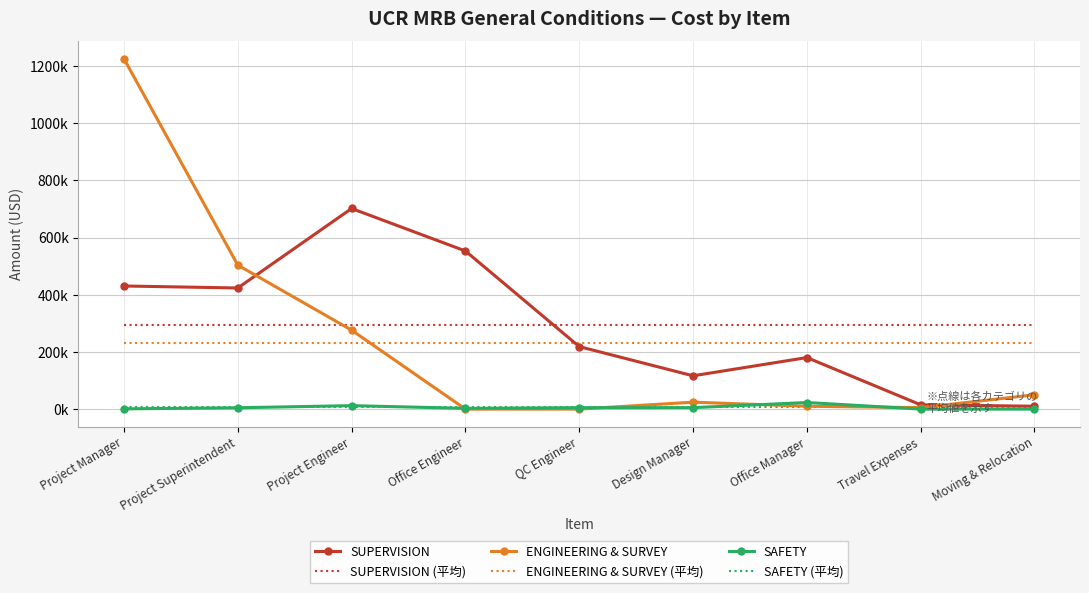

What value does the SUPERVISION series have at Design Manager?

116400.0